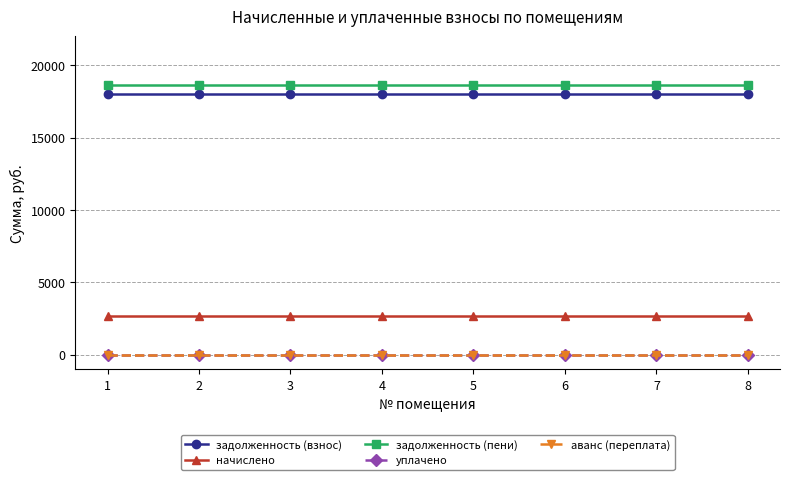

True or false: аванс (переплата) and уплачено intersect in this chart.

False